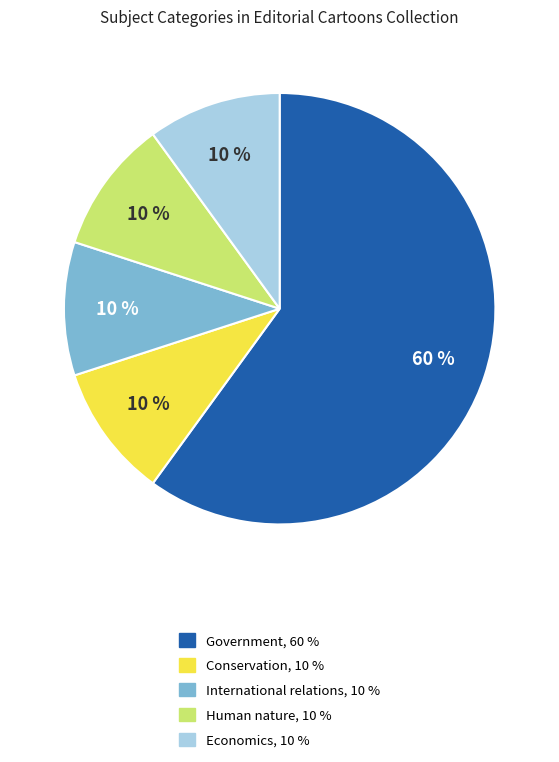

Is the sum of Conservation and Government greater than half?

Yes